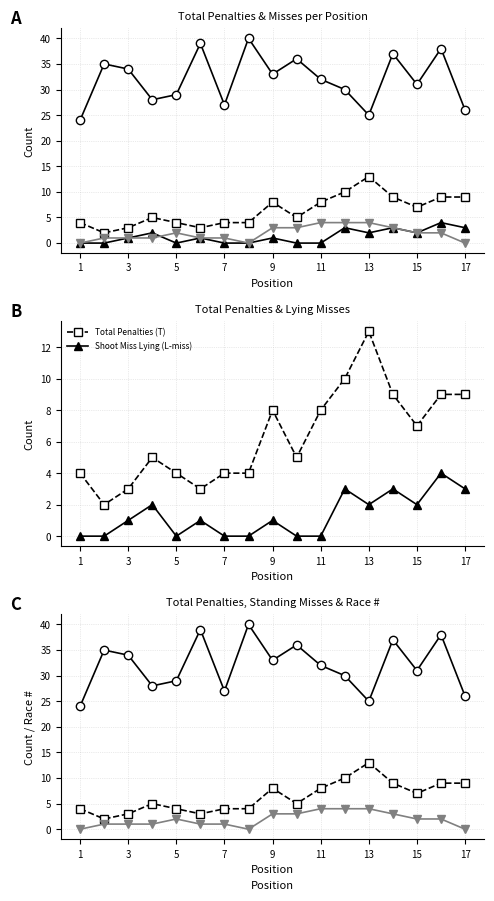

How many lines are shown in the chart?

4